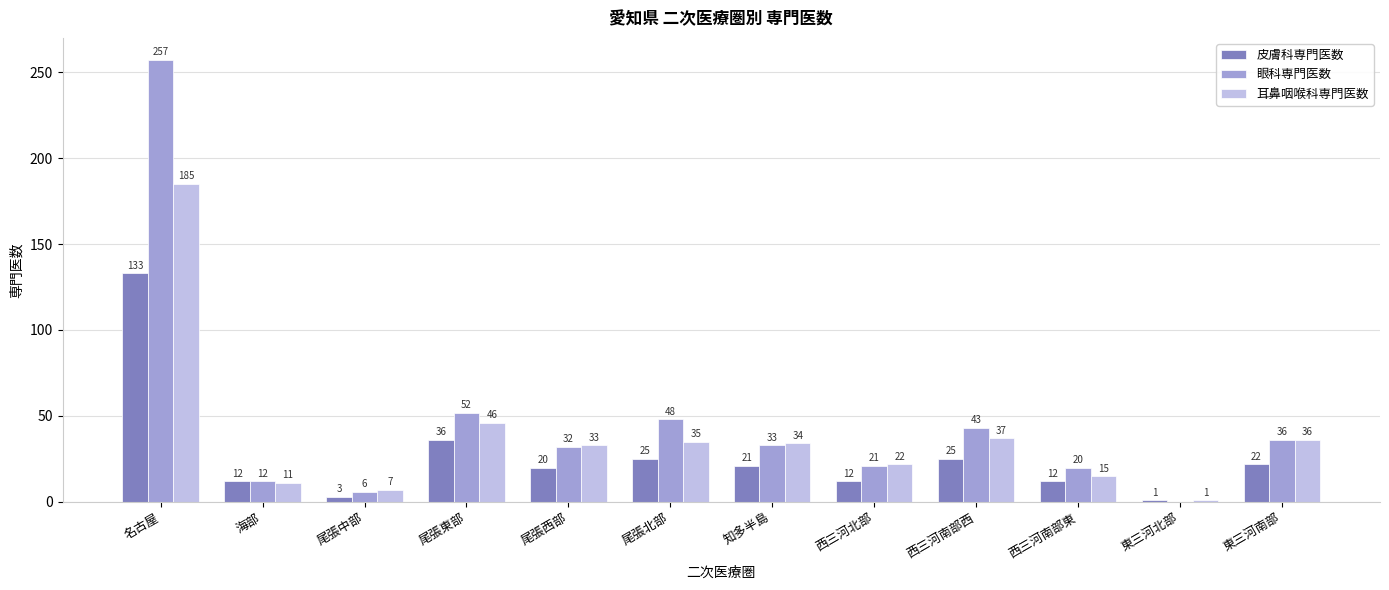

Reading right to left, what are all the values shown in this chart?

皮膚科専門医数: 22	1	12	25	12	21	25	20	36	3	12	133
眼科専門医数: 36	0	20	43	21	33	48	32	52	6	12	257
耳鼻咽喉科専門医数: 36	1	15	37	22	34	35	33	46	7	11	185